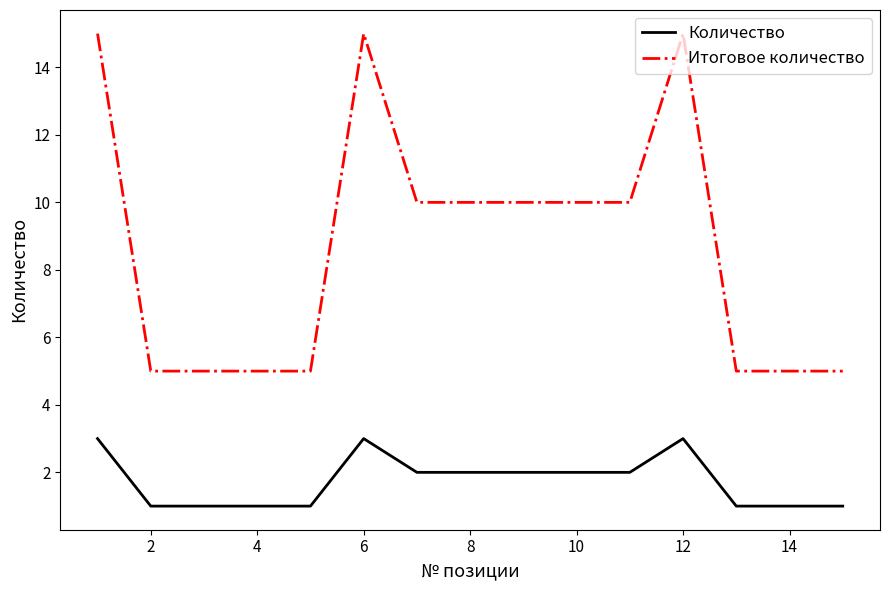

What is the maximum value for Количество?

3